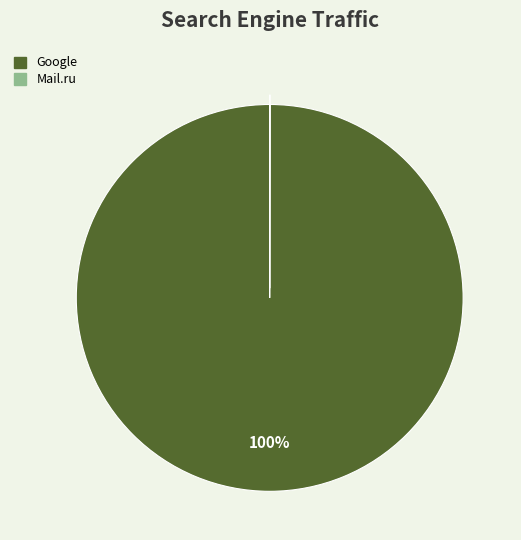

To the nearest percent, what is the average slice percentage?

50%